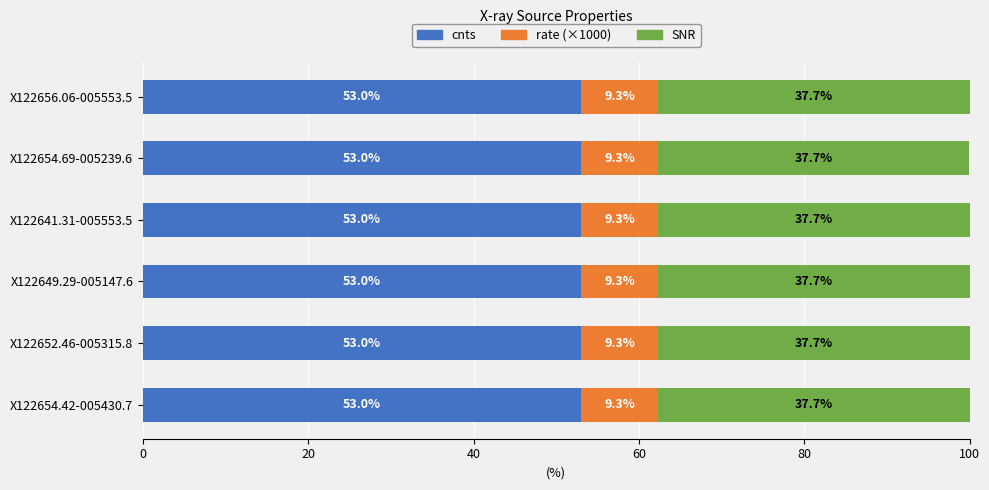

How many cnts values are between 52 and 53?

6